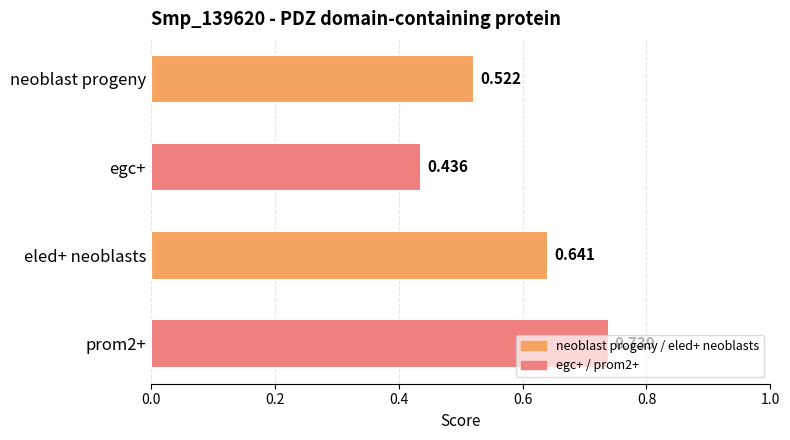

List the labels in order of value, smallest first.

egc+, neoblast progeny, eled+ neoblasts, prom2+